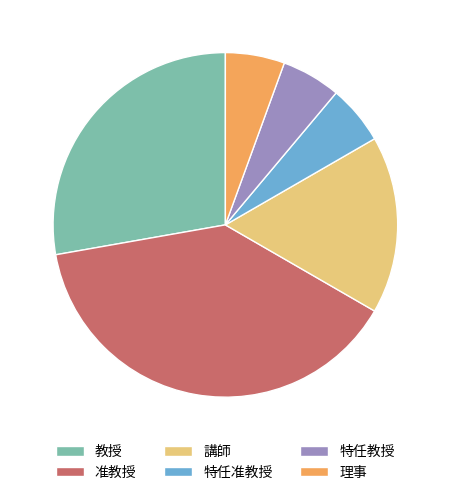

Between 理事 and 講師, which is larger?

講師